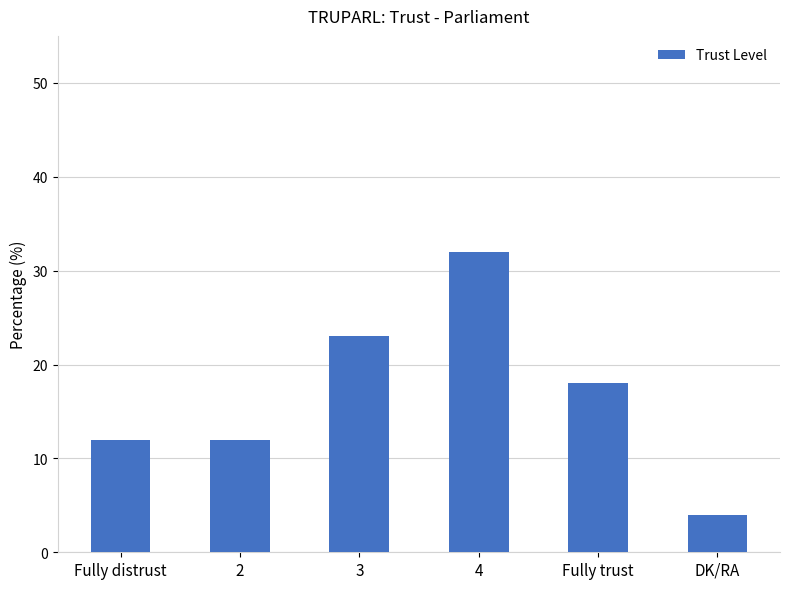

What value does the data have at 3?

23